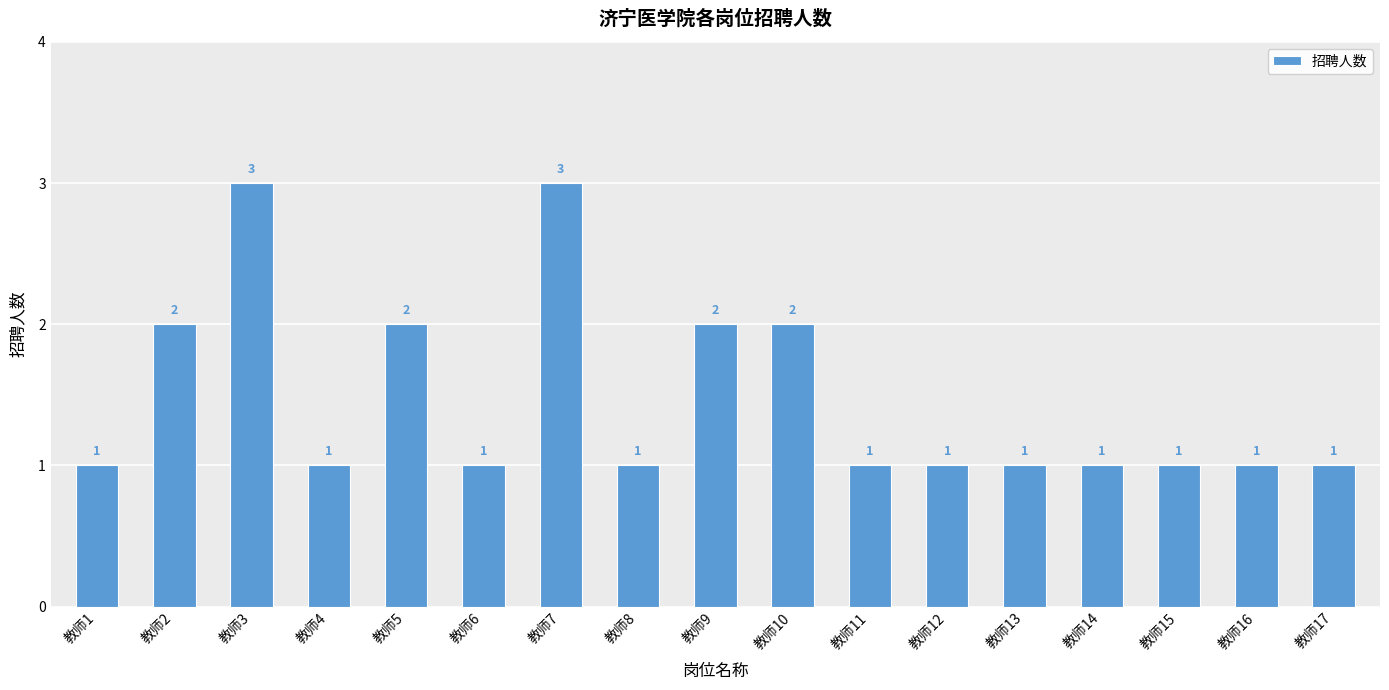

Does the chart contain stacked bars?

No